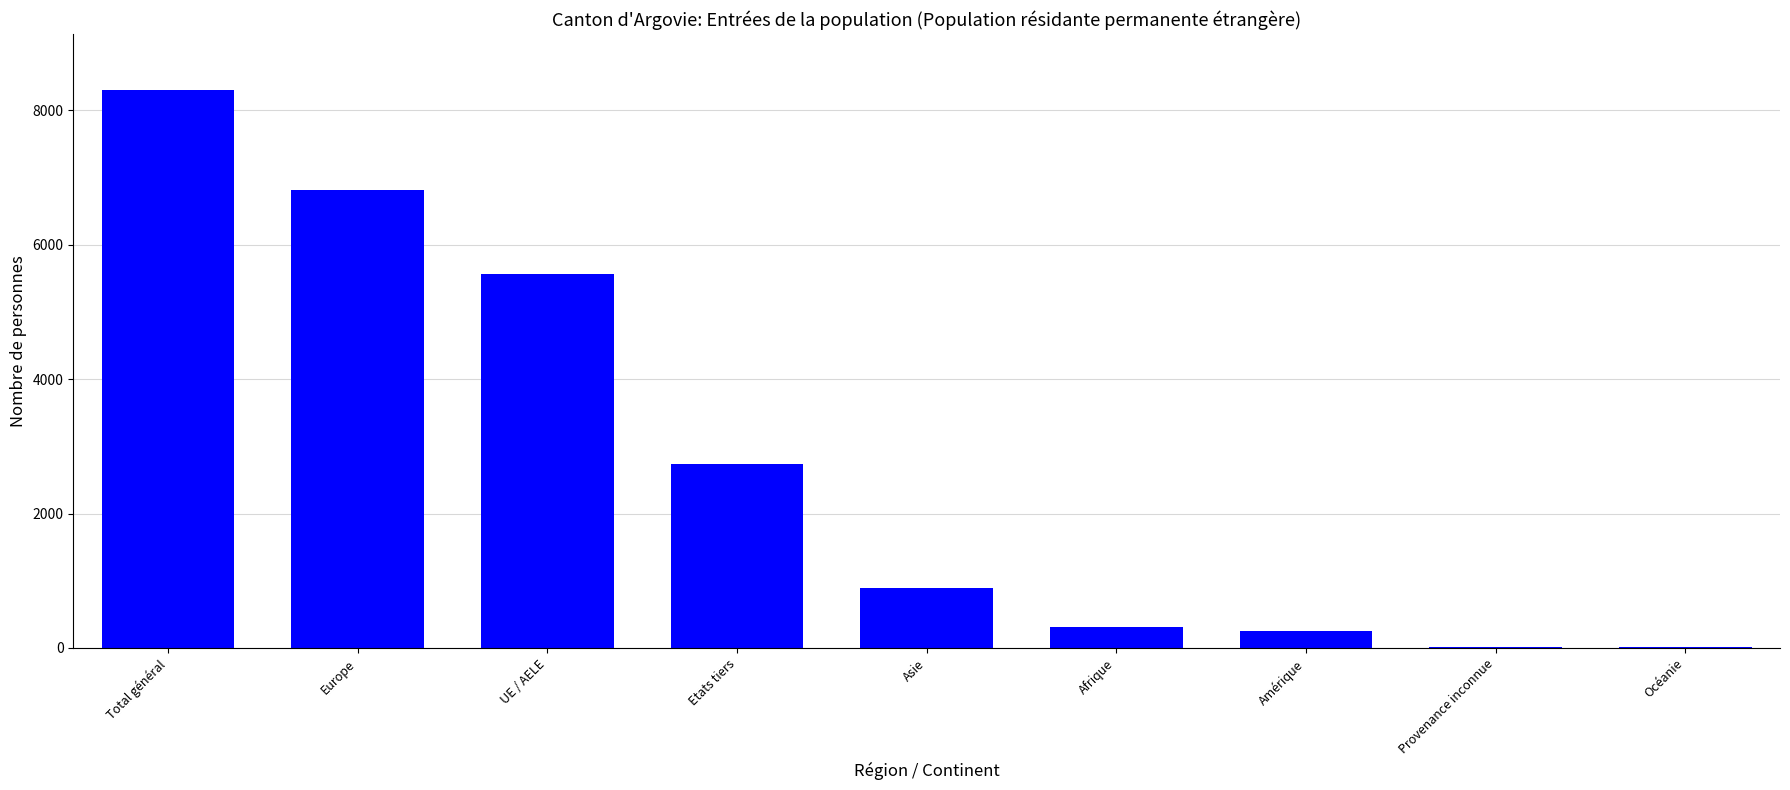

Between Provenance inconnue and Asie, which is larger?

Asie